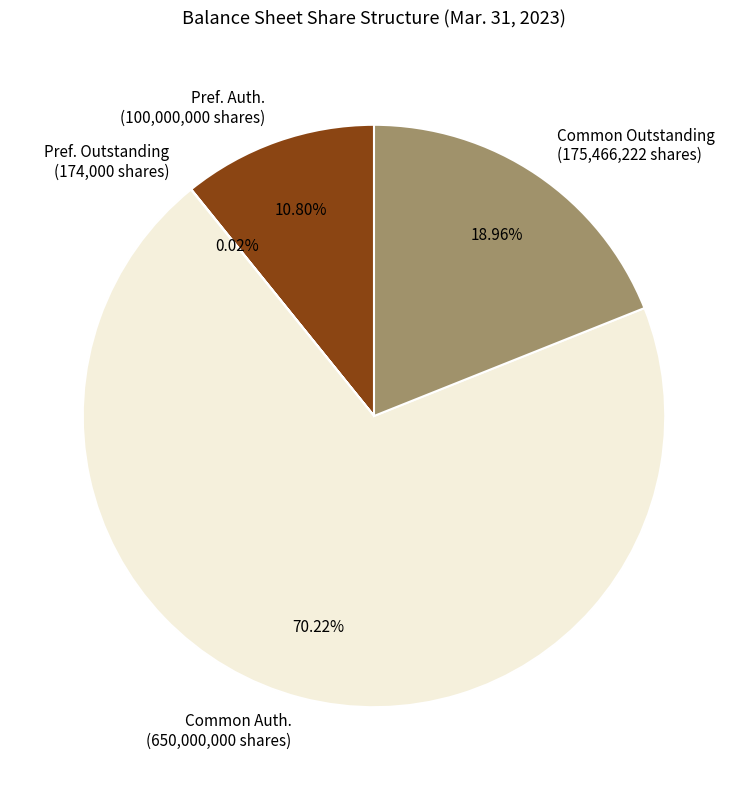

Which has a higher value, Common Outstanding (175,466,222 shares) or Common Auth. (650,000,000 shares)?

Common Auth. (650,000,000 shares)